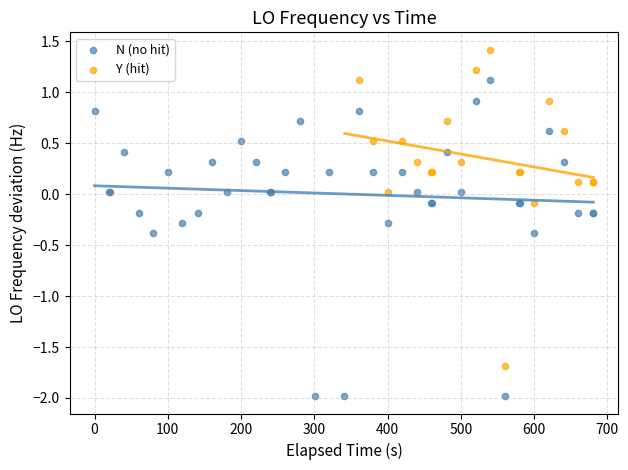

Which series contains the lowest Y value?

N (no hit)